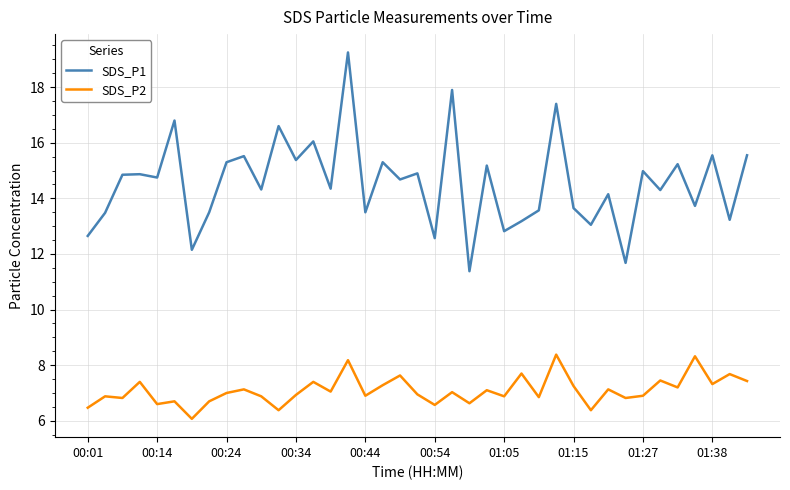

What is the minimum value shown in the chart?

6.1